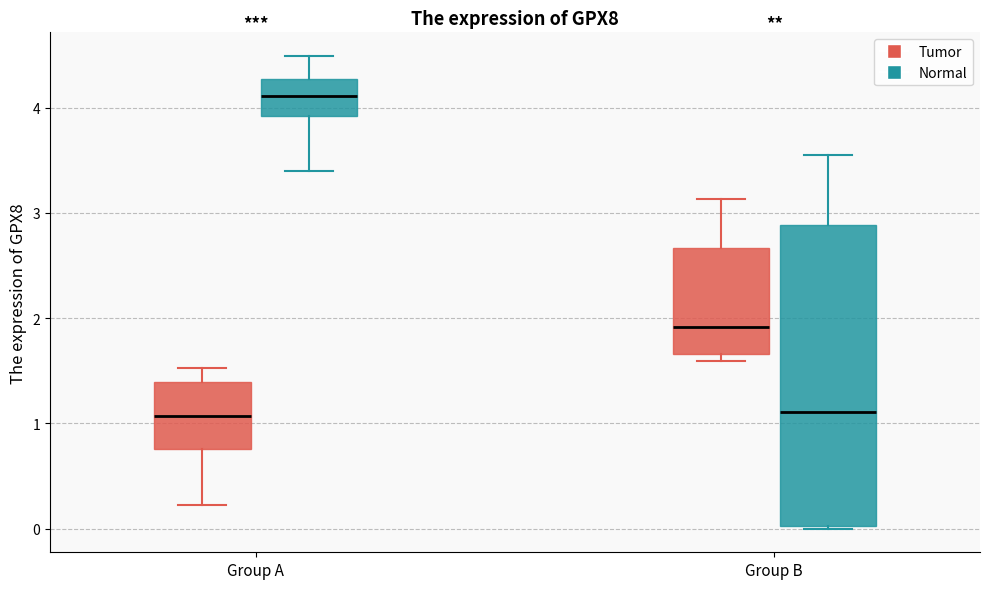

Which box is the tallest, from its lower edge to its upper edge?

Group B (Normal)